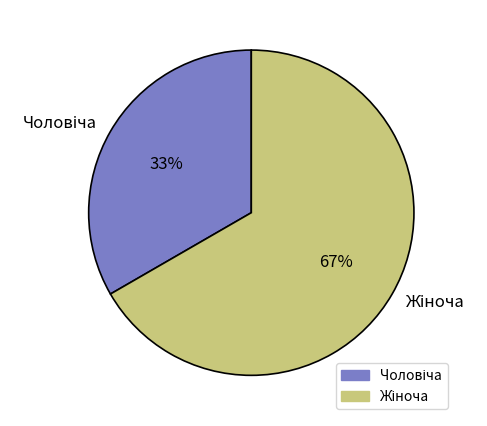

Count the number of slices in the pie.

2